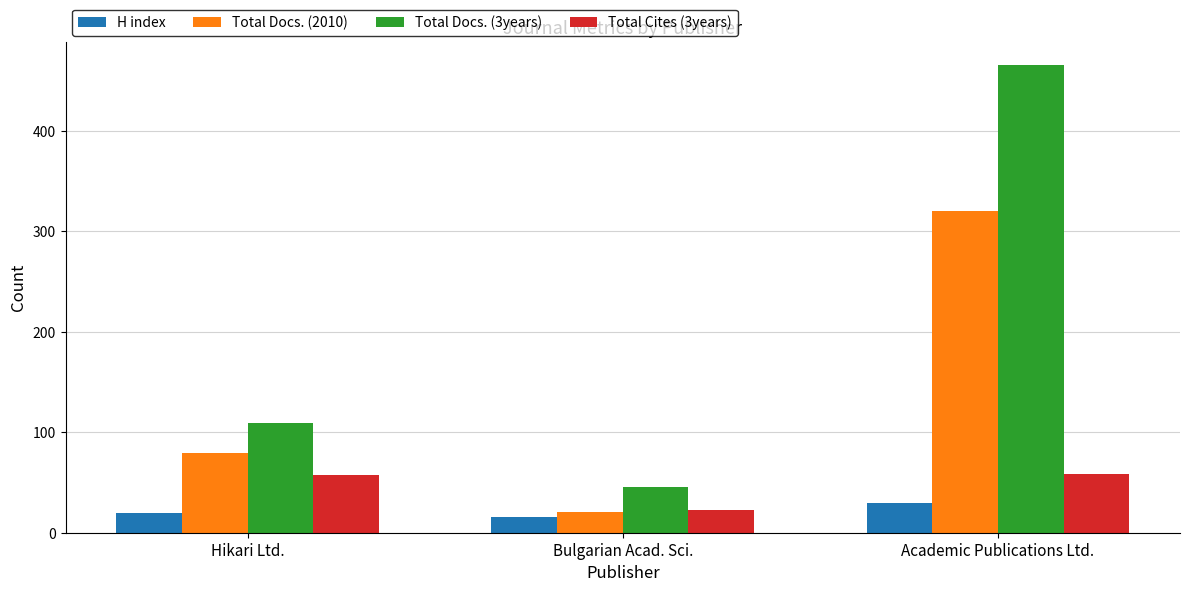

How many Total Docs. (3years) values are between 45 and 465?

3